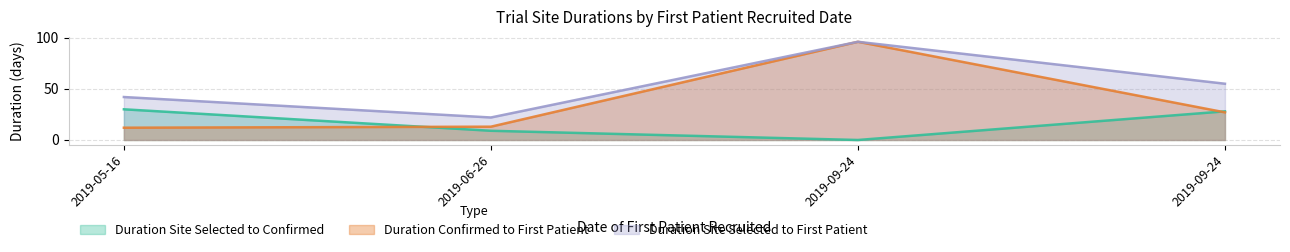

In Duration Site Selected to First Patient, how many points are higher than both neighbors (excluding endpoints)?

1